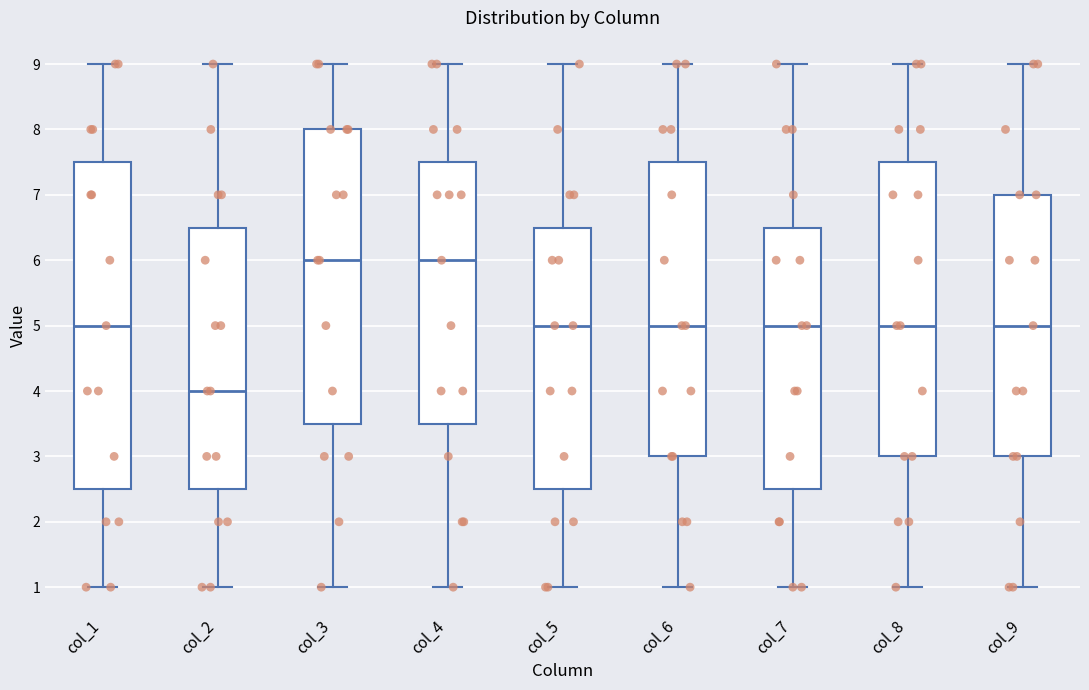

Comparing the boxes themselves (not the whiskers), which one is the tallest?

col_1